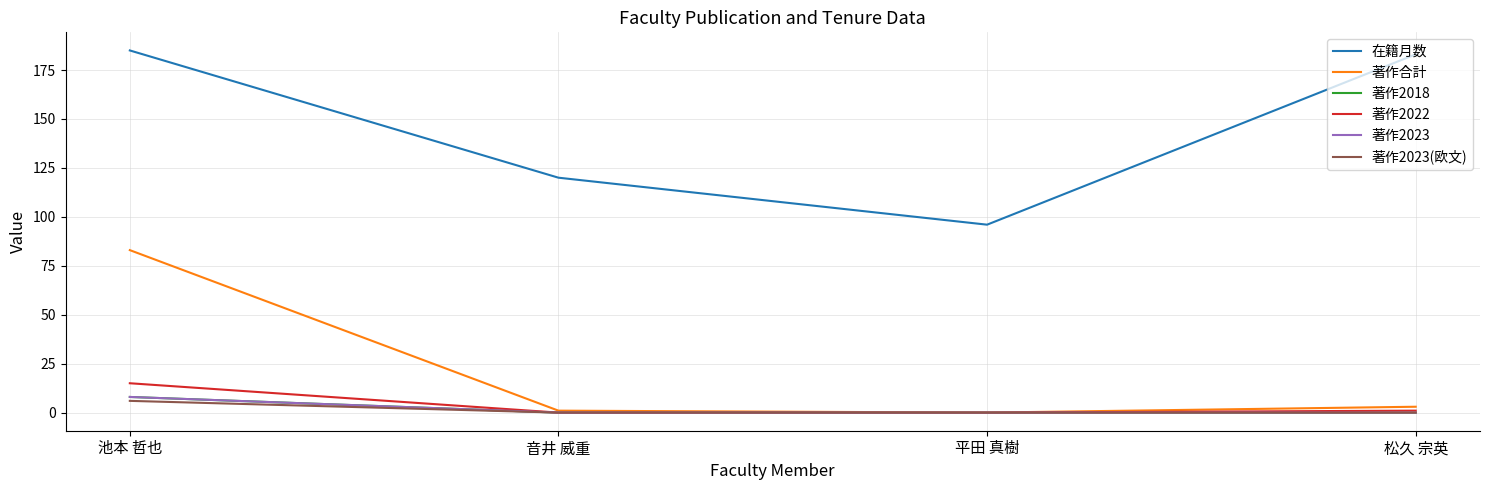

True or false: 著作2022 and 著作合計 intersect in this chart.

False